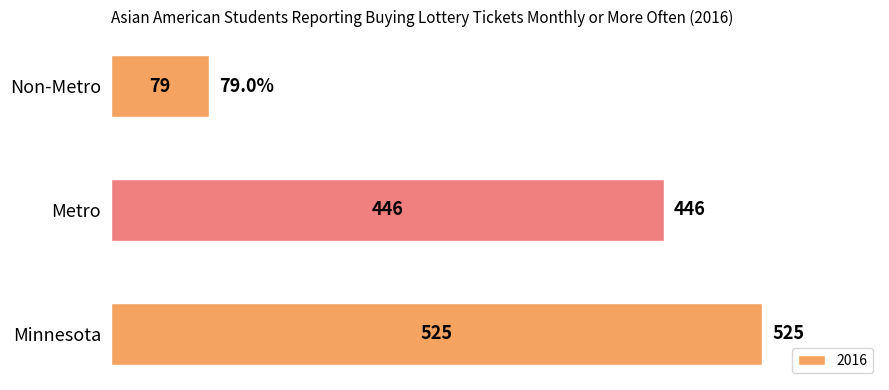

What is the sum of all values?

1050